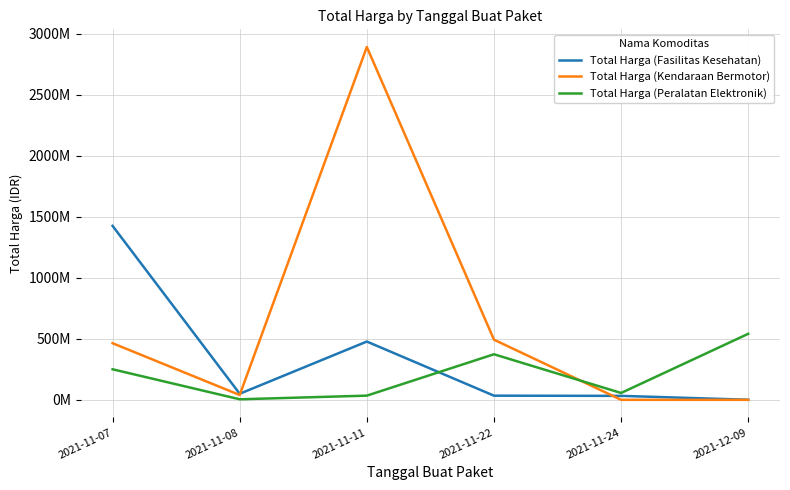

Does the chart display data point markers on the line(s)?

No